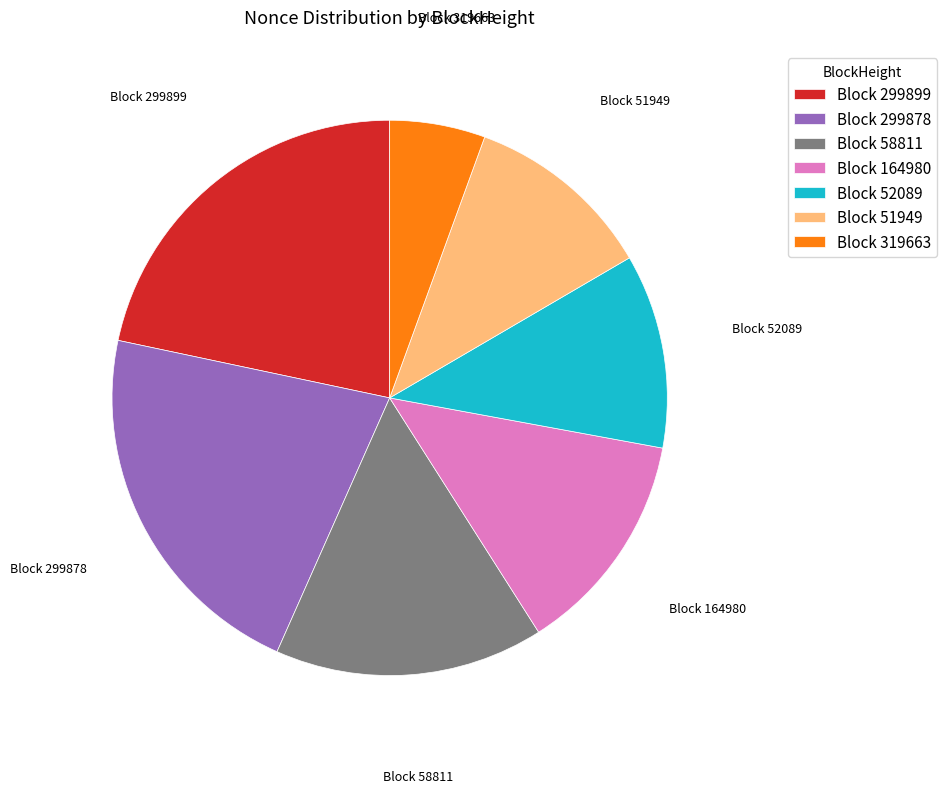

The Block 299899 slice represents 22% of the pie. True or false?

True